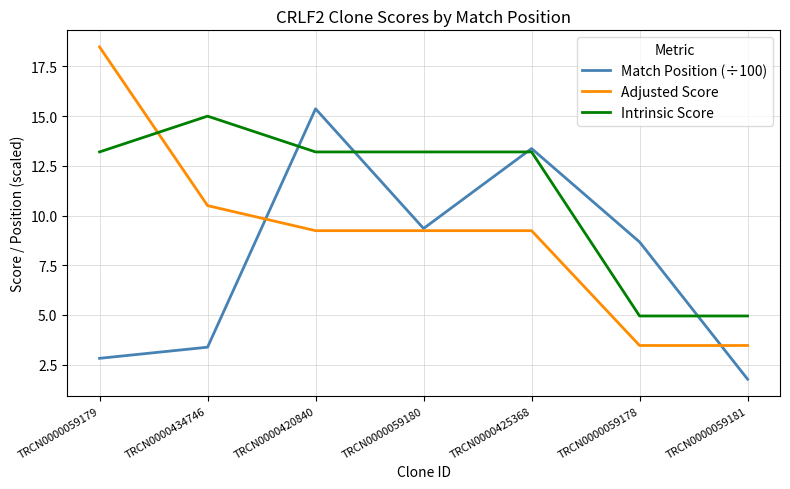

What is the highest value of the Match Position (÷100) series?

15.4